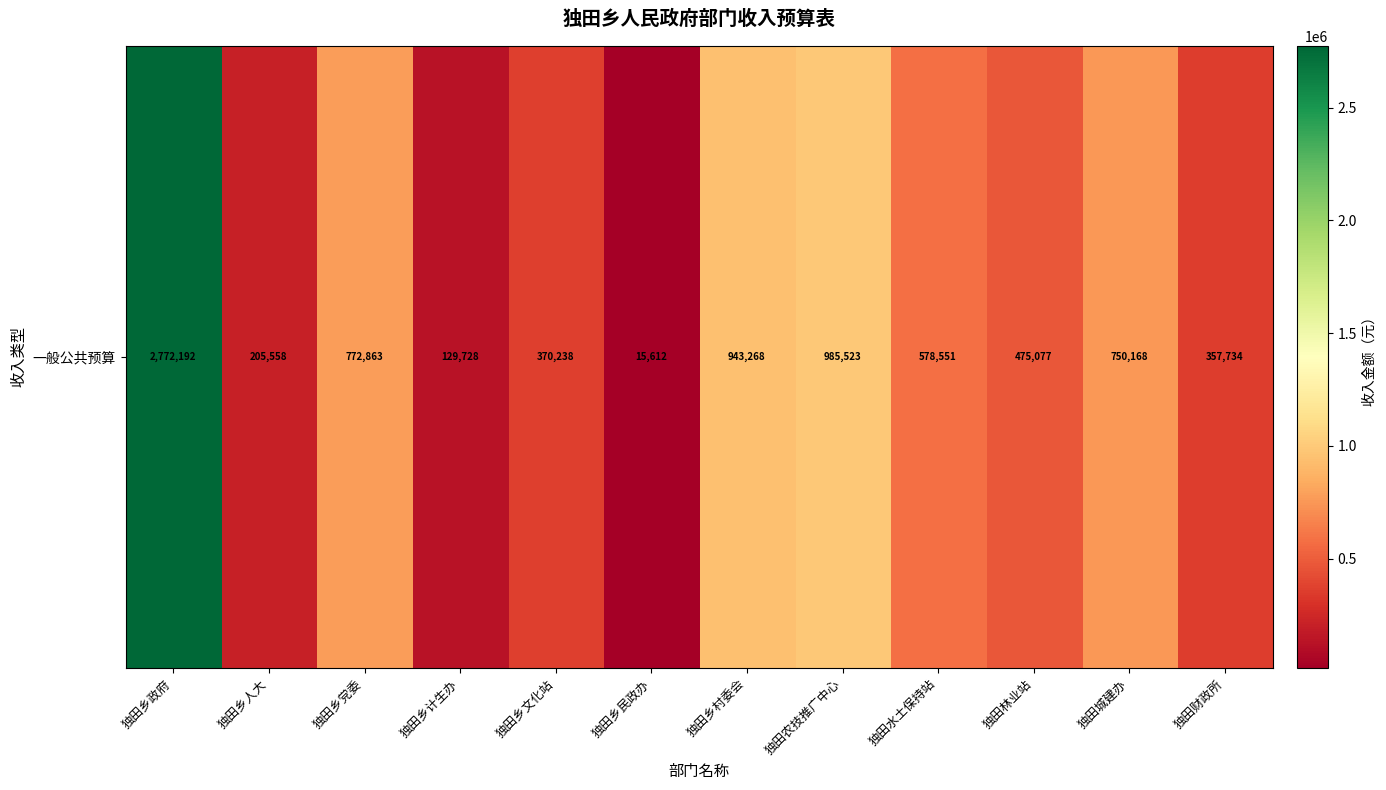

Reading right to left, transcribe all the data shown in this chart.

357733.7	750167.6	475077.4	578550.5	985522.8	943268.0	15612.0	370237.7	129727.9	772862.8	205557.9	2772191.7